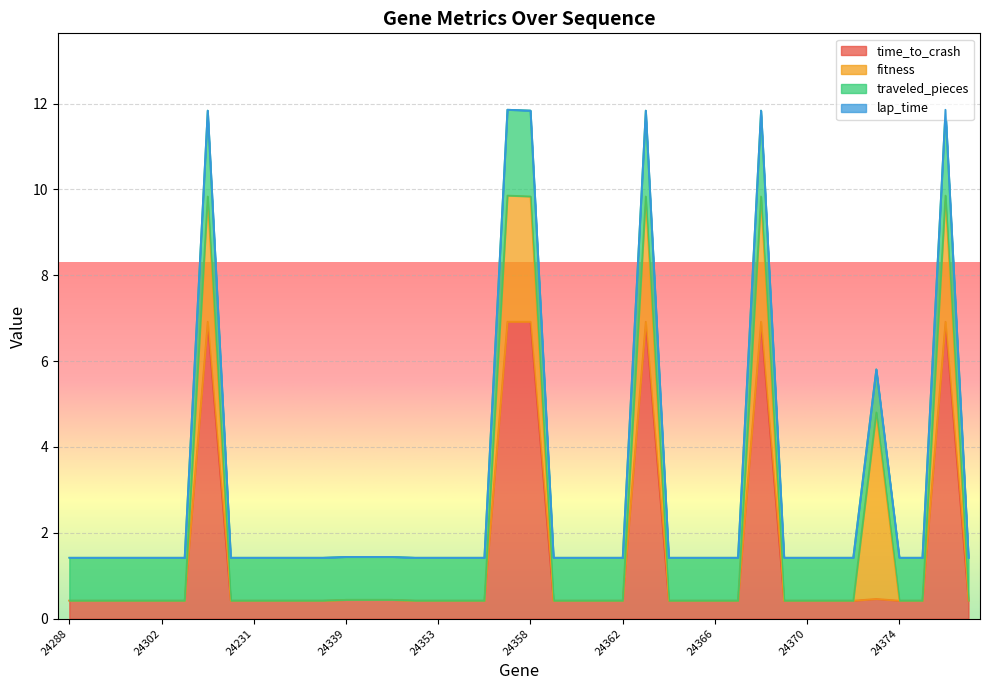

What is the total value across all series at 24339?

1.4